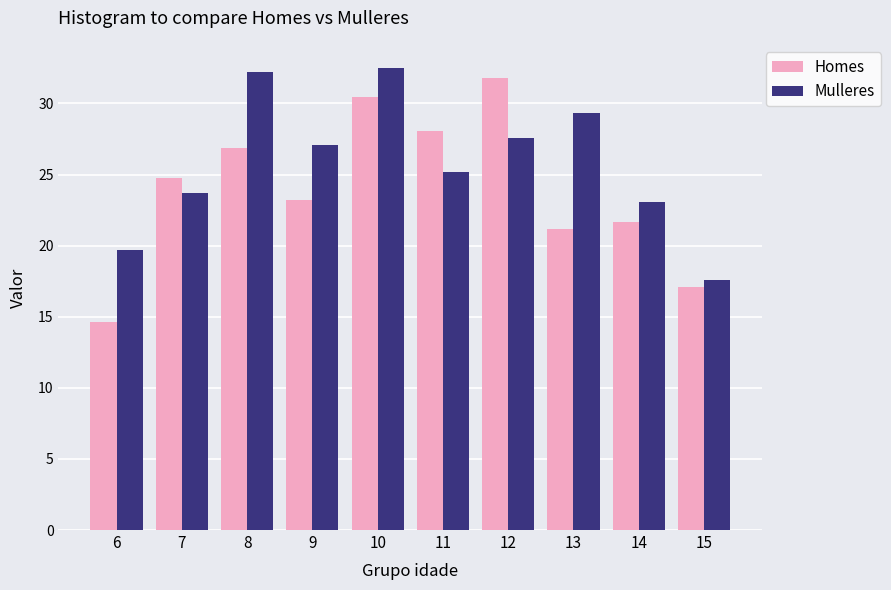

How many values in the Homes series exceed 24?

5